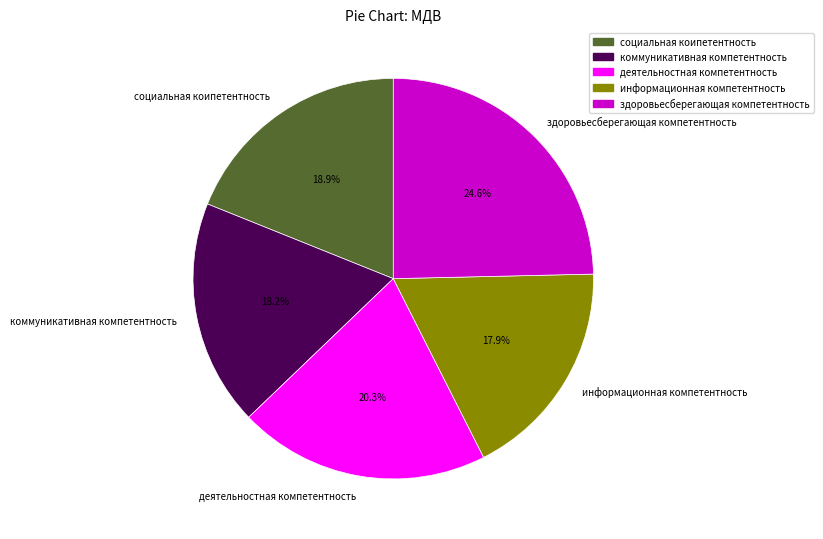

Combined, do информационная компетентность and деятельностная компетентность account for over 50%?

No